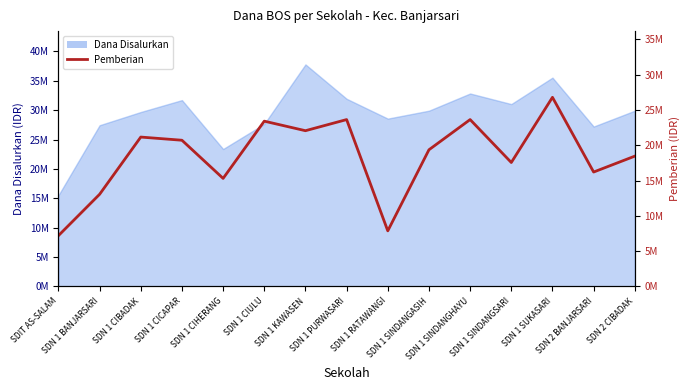

What is the value of the 7th point from the left?

22050000